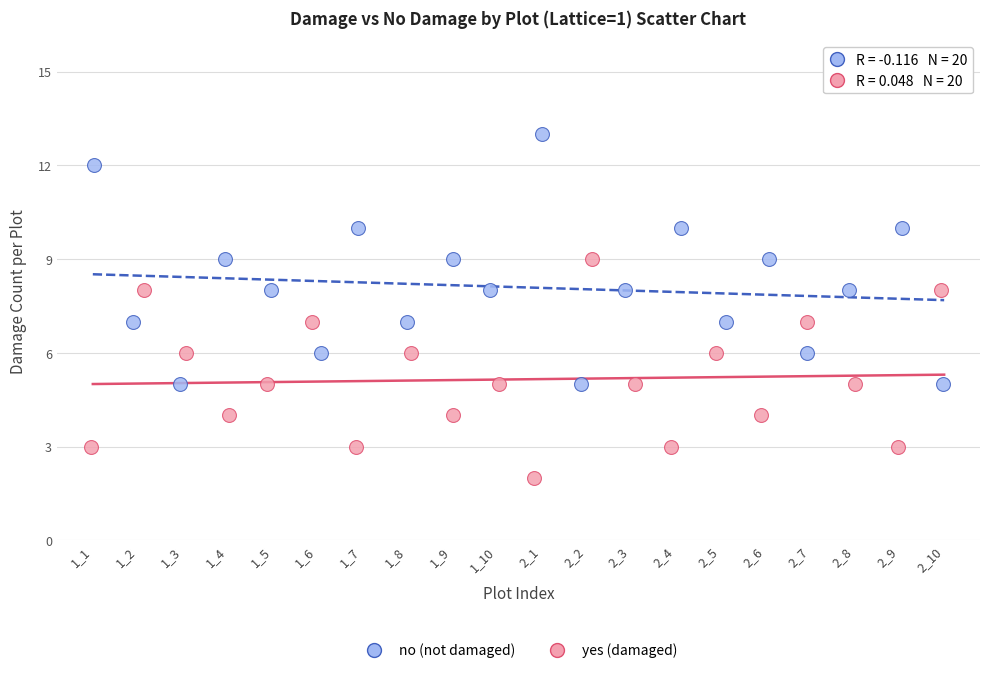

Which series reaches the minimum Y coordinate?

yes (damaged)